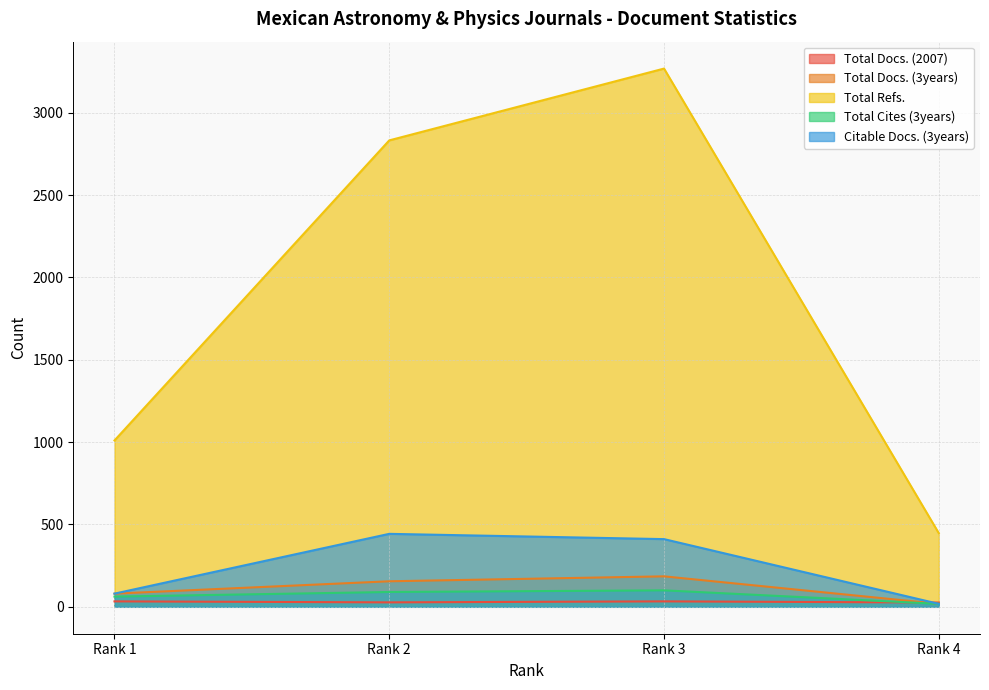

What is the total value across all series at Rank 4?

527